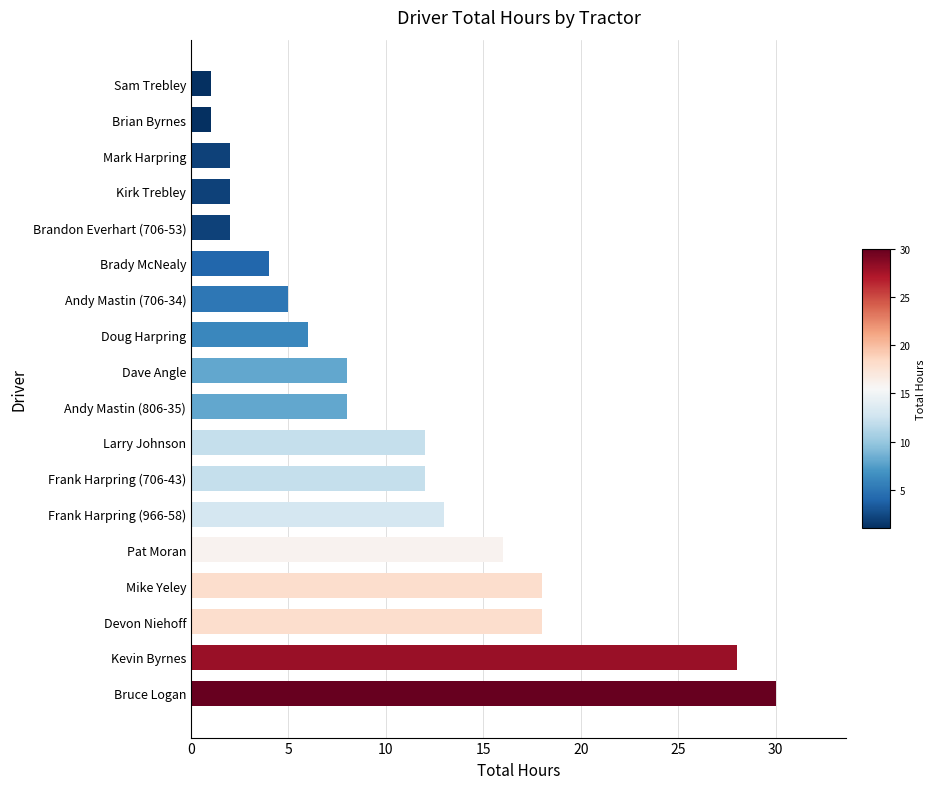

The value at Brandon Everhart (706-53) is 2. True or false?

True